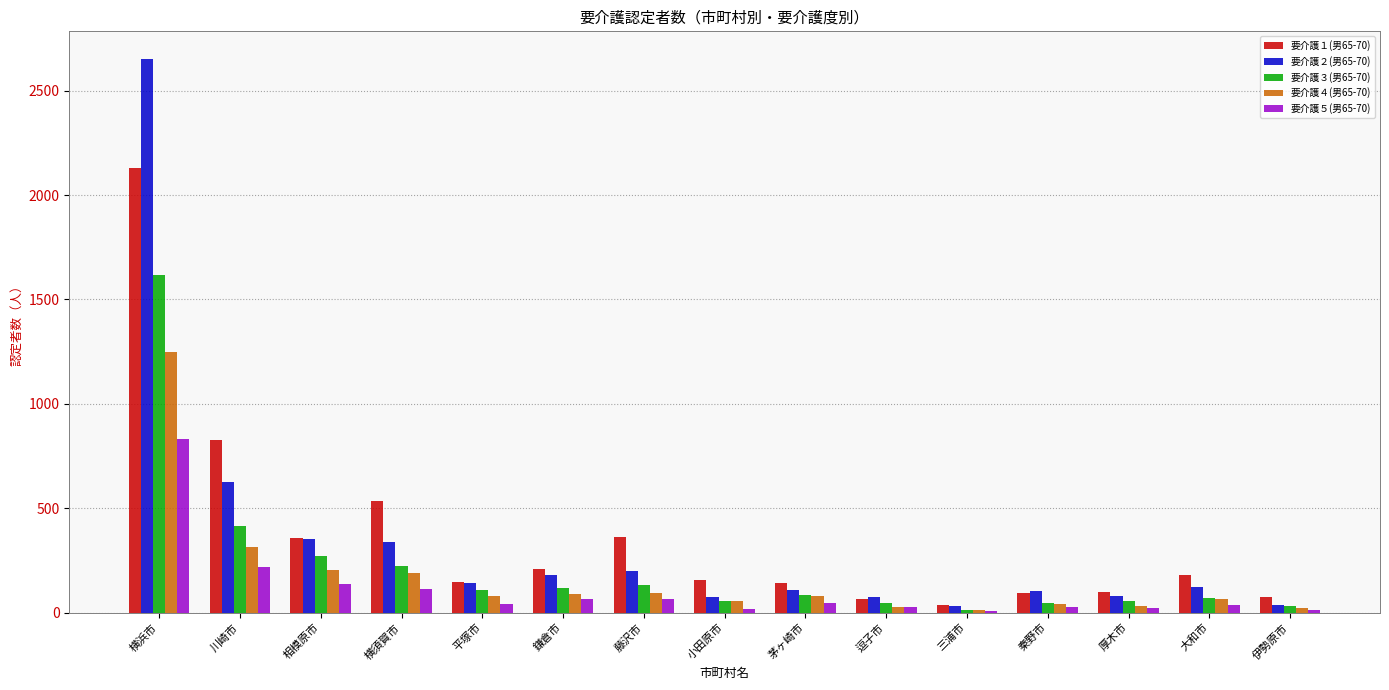

Which series has the largest range (max minus min)?

要介護２(男65-70)